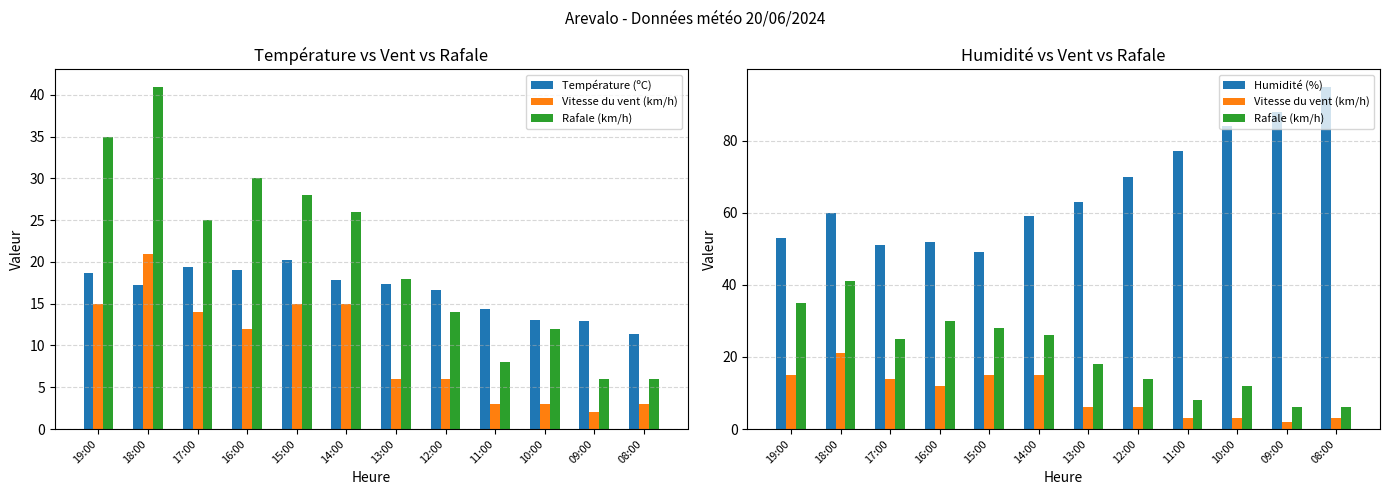

How many groups of bars are there?

12